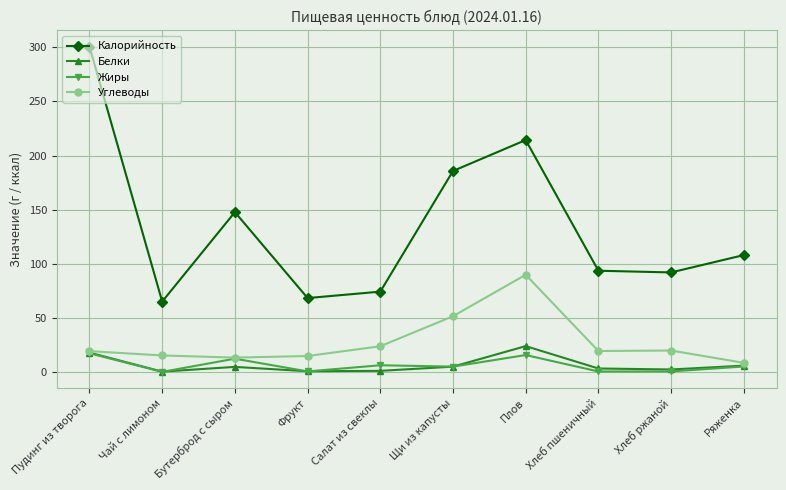

Between Фрукт and Хлеб пшеничный, which series saw the biggest shift?

Калорийность